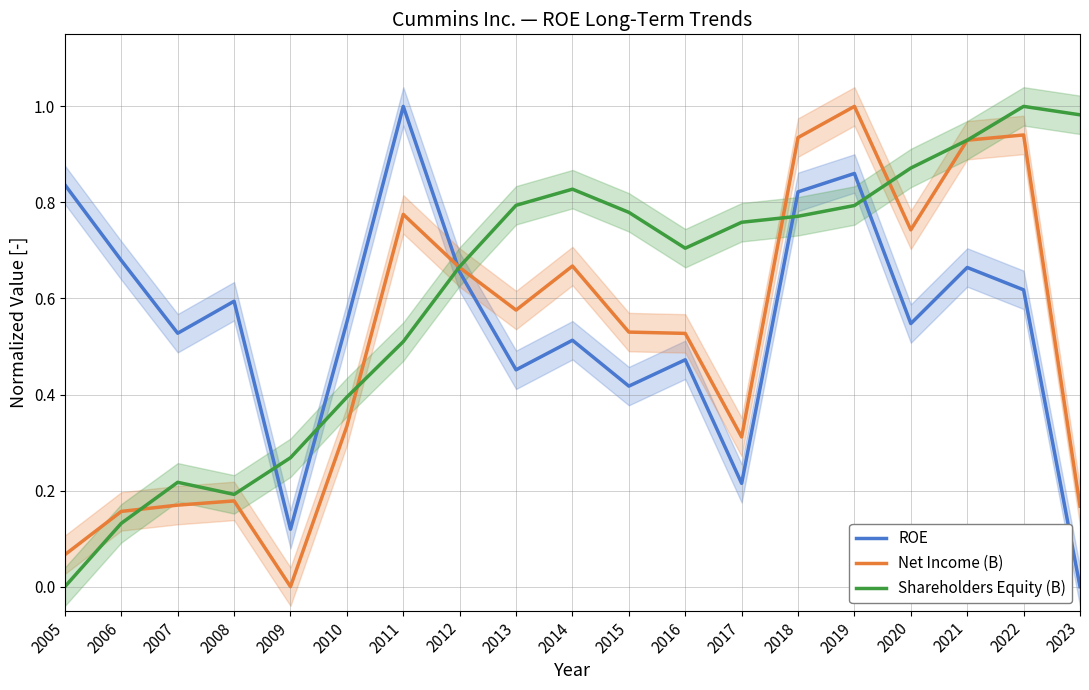

Where is the first local minimum for Shareholders Equity (B)?

2008